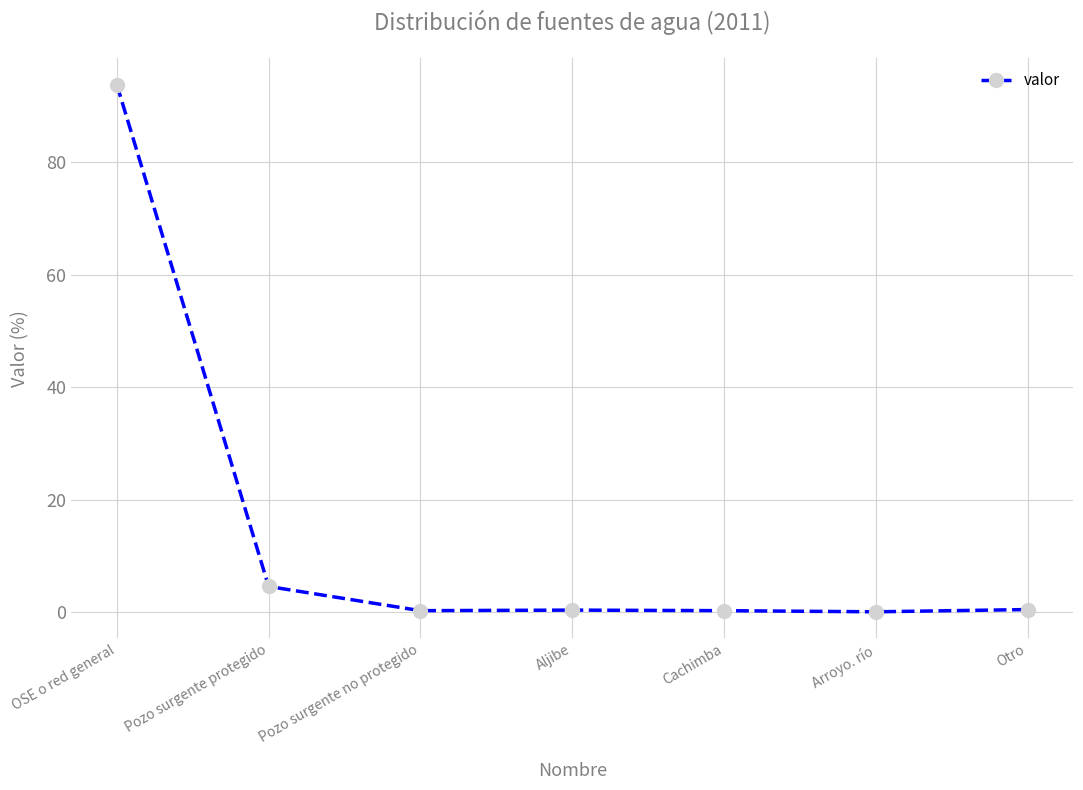

Does the chart display data point markers on the line(s)?

Yes